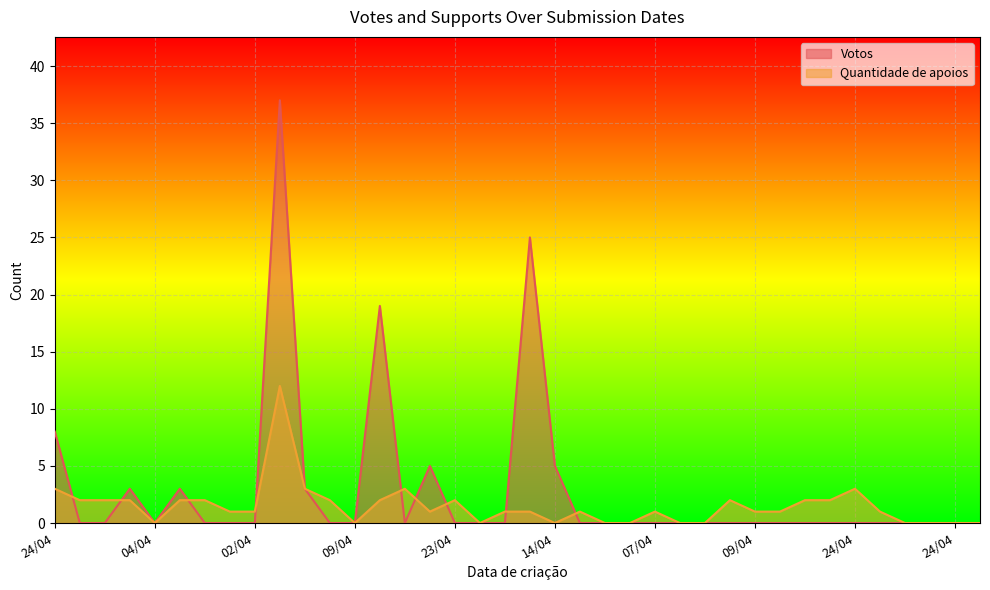

Between which two adjacent categories do Votos and Quantidade de apoios first intersect?

24/04 and 24/04